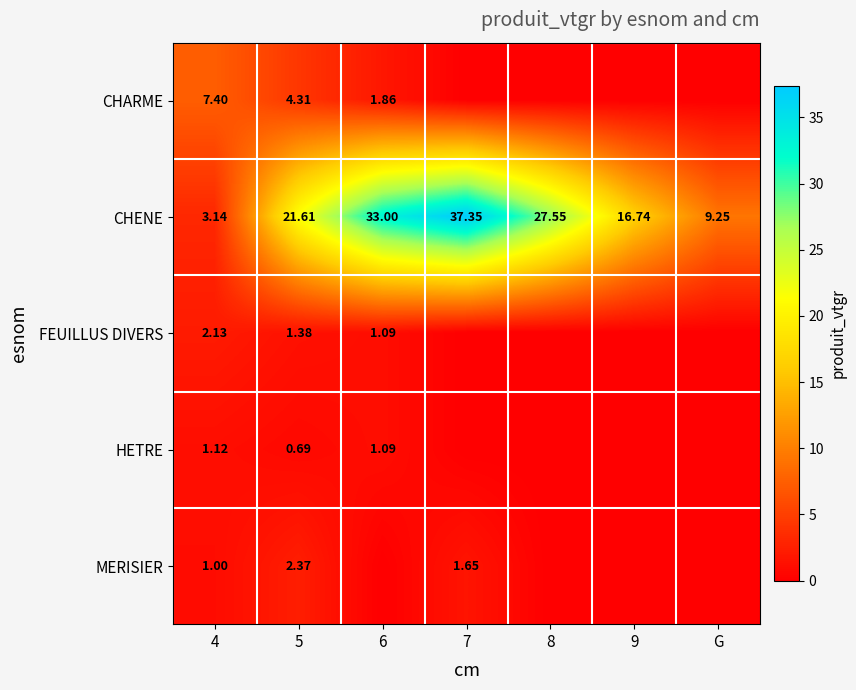

List the series in order of their peak value, lowest first.

HETRE, FEUILLUS DIVERS, MERISIER, CHARME, CHENE